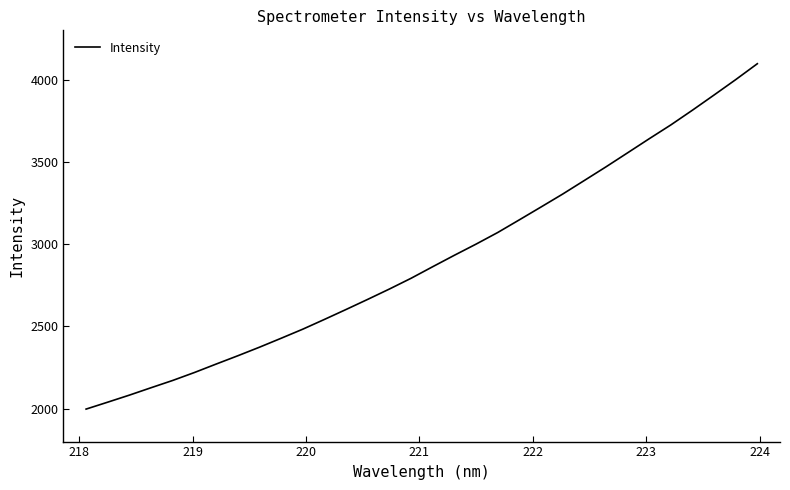

What is the greatest value displayed?

4097.0